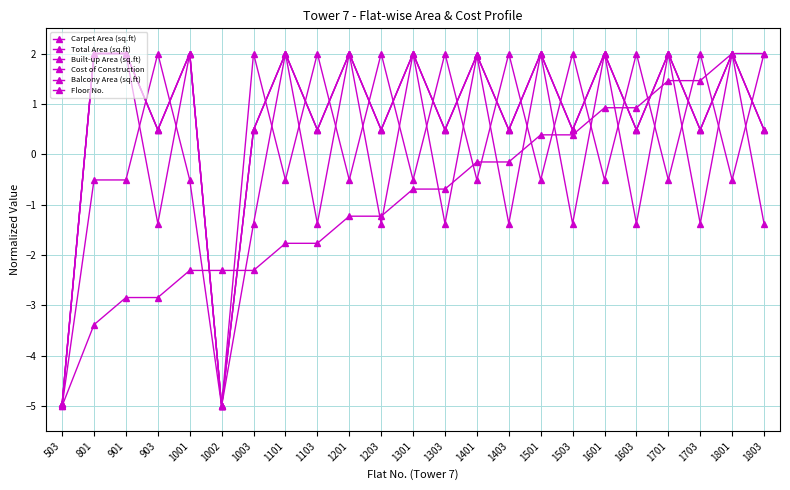

How many interior local valleys does the Built-up Area (sq.ft) series have?

9